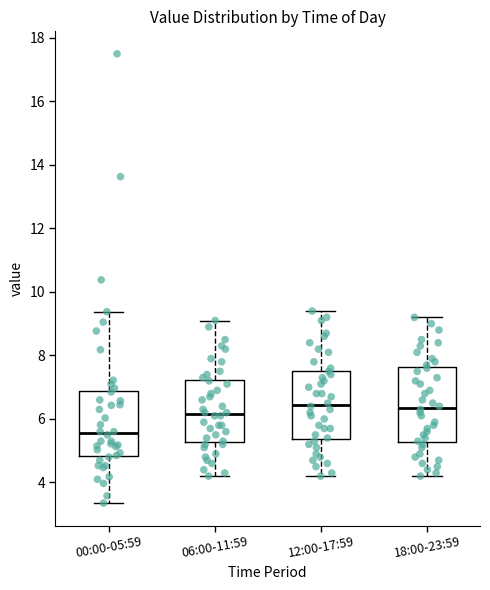

Reading left to right, read every box against the y-axis: the position of its median line, the range the box covers, and the ends of its whiskers. The values are not printed on the chart, so give them approximately, as read against the axis.

00:00-05:59: median 5.6, box 4.8 to 6.8, whiskers 3.4 to 9.4
06:00-11:59: median 6.2, box 5.2 to 7.2, whiskers 4.2 to 9.2
12:00-17:59: median 6.4, box 5.4 to 7.6, whiskers 4.2 to 9.4
18:00-23:59: median 6.4, box 5.2 to 7.6, whiskers 4.2 to 9.2